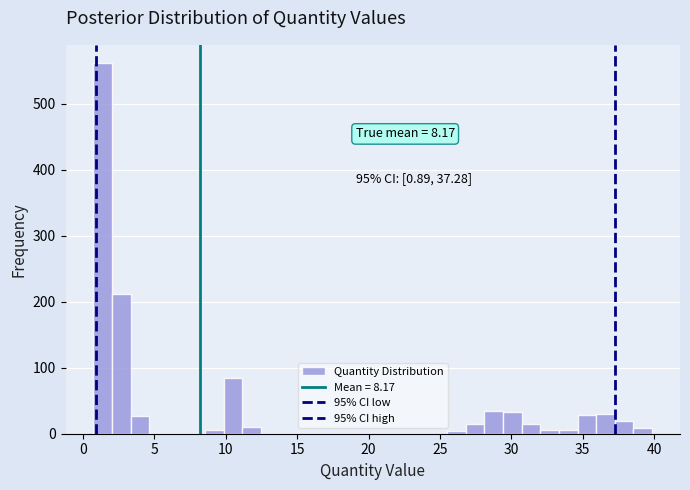

Around what value on the x-axis is the tallest bar? Give the approximate position of its centre, as read against the axis.

1.5